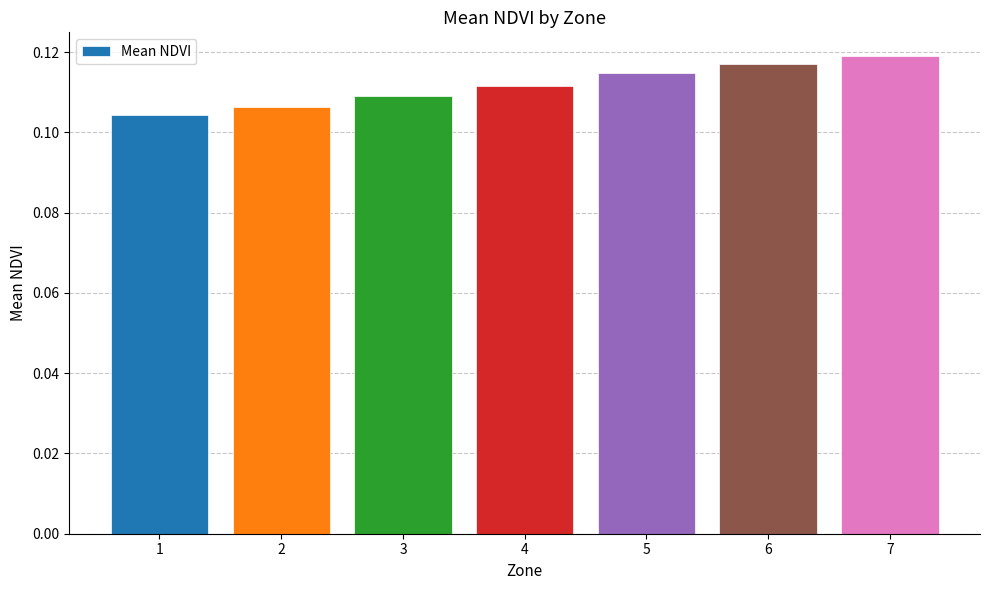

The value at 2 is 0.0. True or false?

False